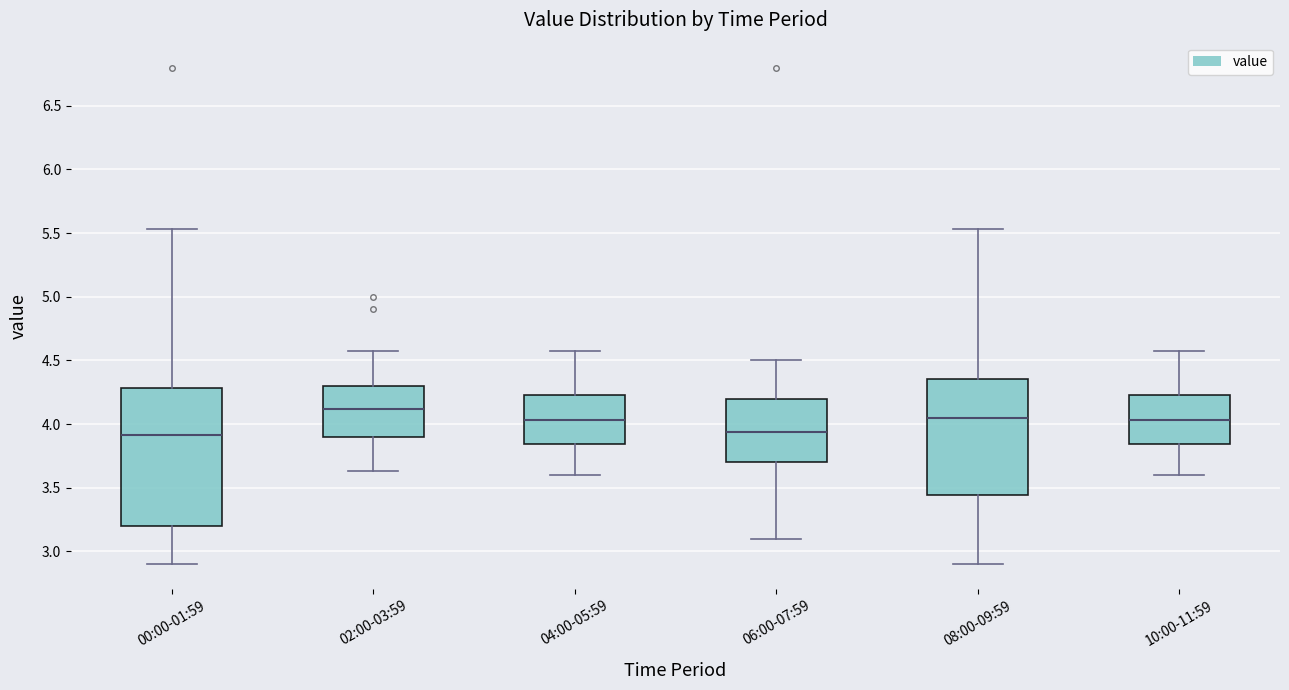

Reading left to right, read every box against the y-axis: the position of its median line, the range the box covers, and the ends of its whiskers. The values are not printed on the chart, so give them approximately, as read against the axis.

00:00-01:59: median 3.90, box 3.20 to 4.30, whiskers 2.90 to 5.55
02:00-03:59: median 4.10, box 3.90 to 4.30, whiskers 3.65 to 4.55
04:00-05:59: median 4.05, box 3.85 to 4.25, whiskers 3.60 to 4.55
06:00-07:59: median 3.95, box 3.70 to 4.20, whiskers 3.10 to 4.50
08:00-09:59: median 4.05, box 3.45 to 4.35, whiskers 2.90 to 5.55
10:00-11:59: median 4.05, box 3.85 to 4.25, whiskers 3.60 to 4.55